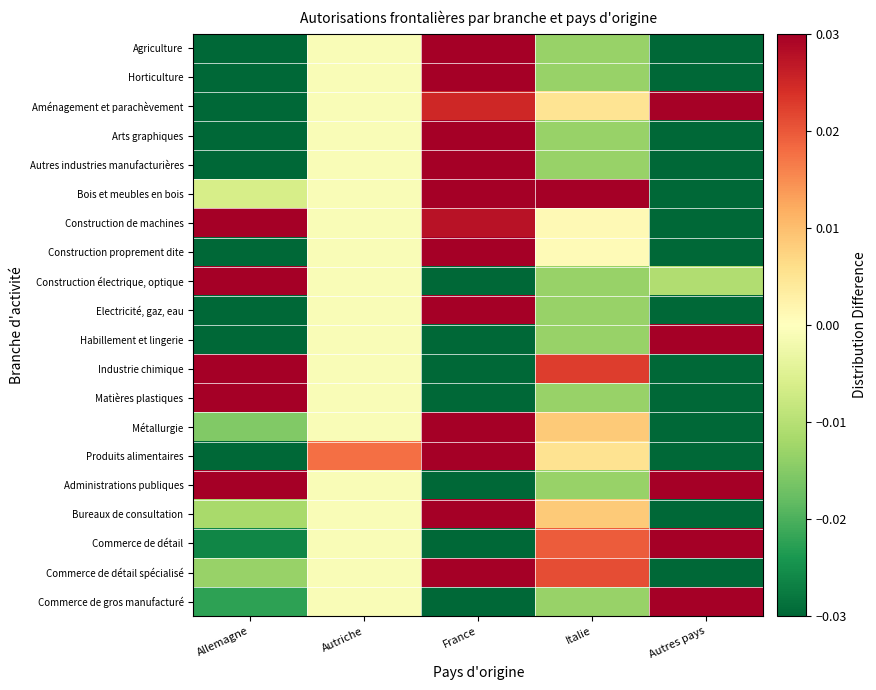

What is the difference between the highest and lowest values at Allemagne?

0.3